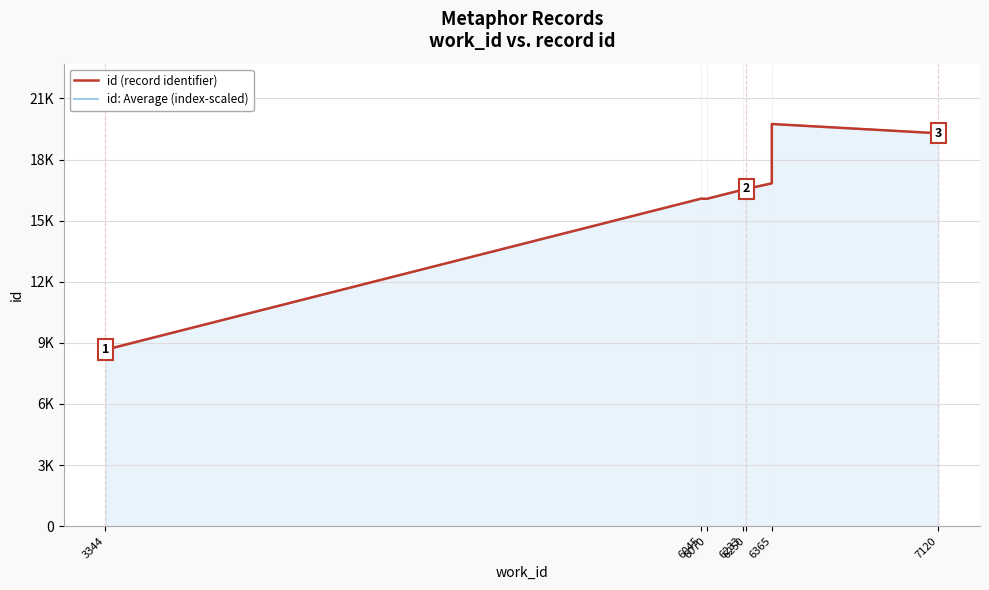

At 6233, list the series in order from smallest to largest.

id (record identifier), id: Average (index-scaled)